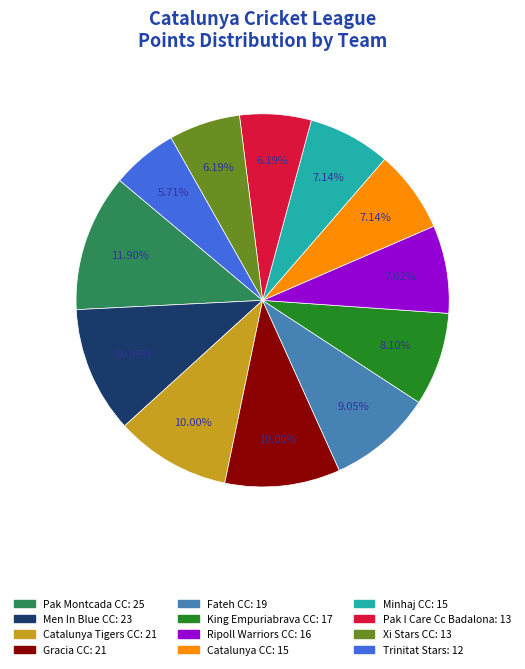

Combined, do Catalunya Tigers CC and Fateh CC account for over 50%?

No